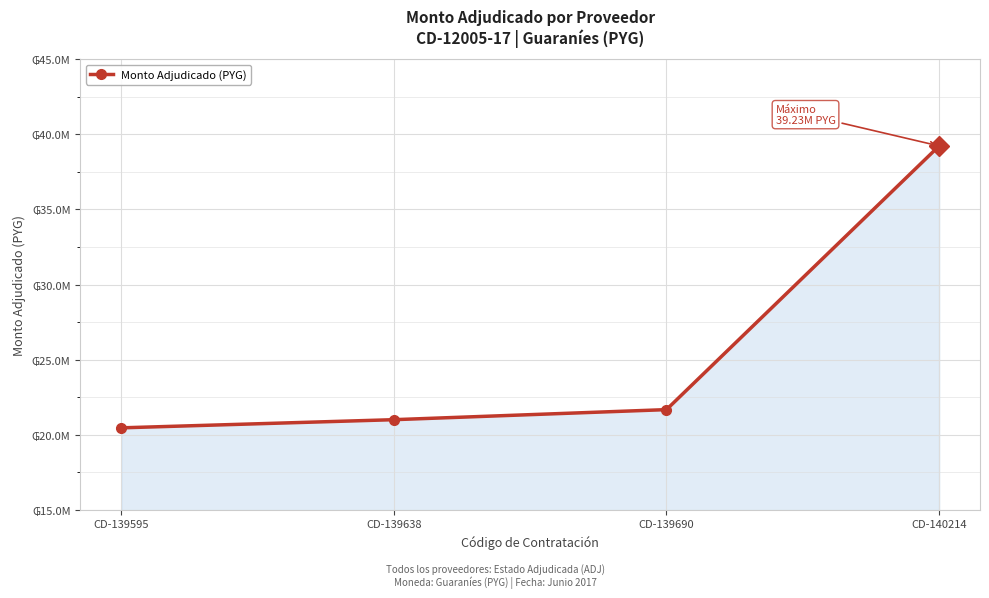

Reading right to left, extract all data points from this chart.

39231000	21670000	21000000	20456000